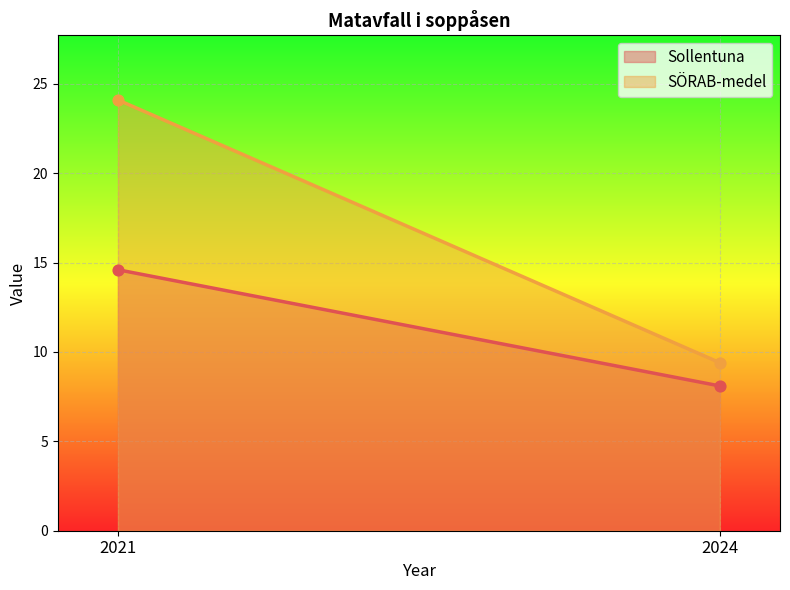

What are all the series names shown in the legend?

Sollentuna, SÖRAB-medel